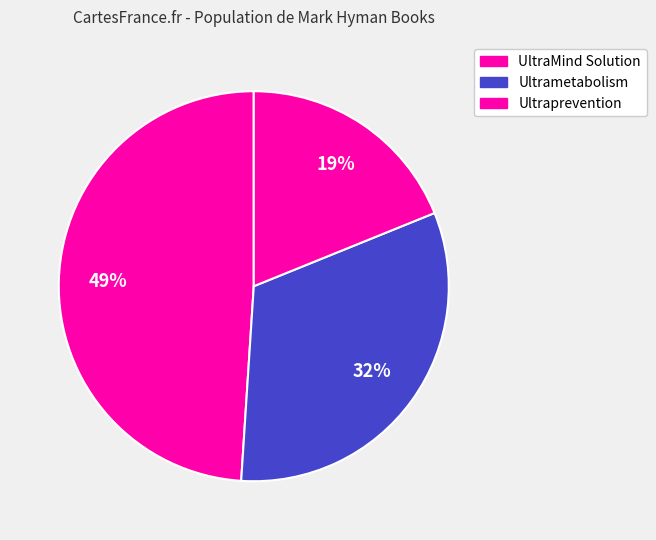

To the nearest percent, what is the difference between the UltraMind Solution and Ultrametabolism slice percentages?

17%